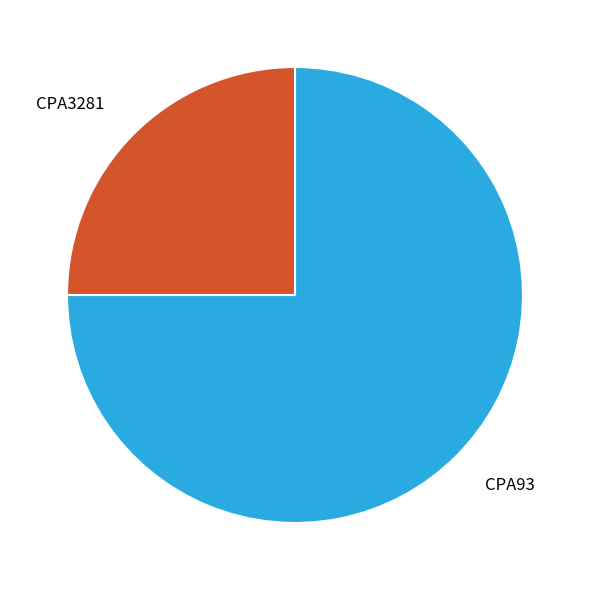

Which slice is the largest?

CPA93